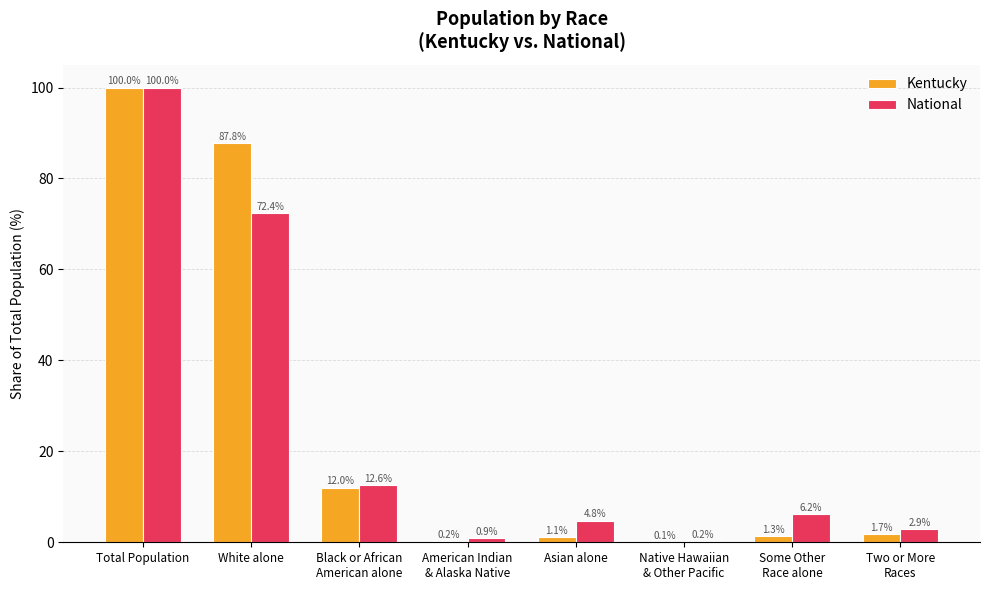

What is the sum of all National values?

200.0